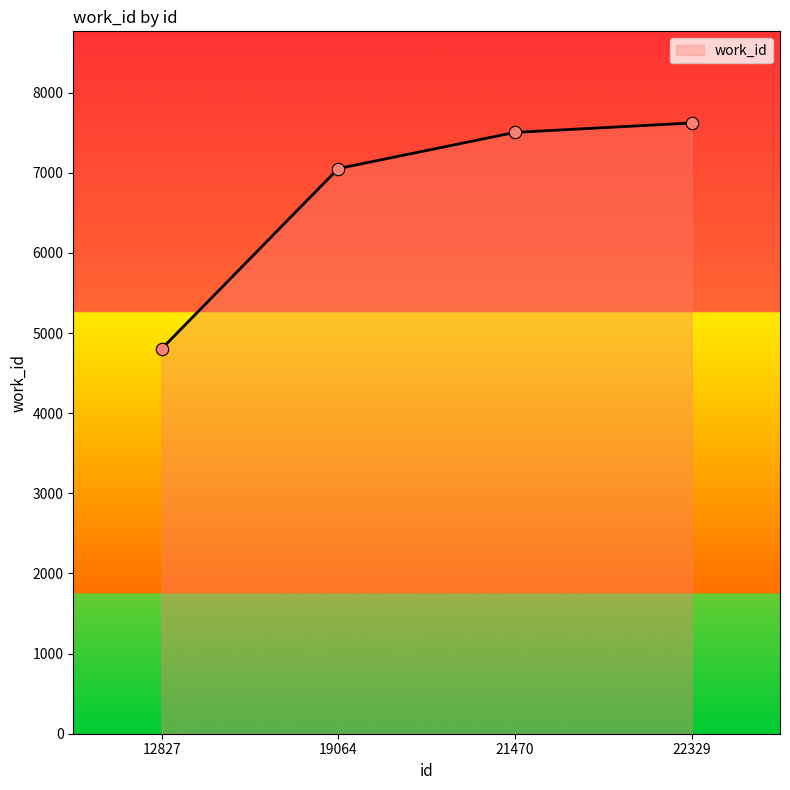

Which has a higher value, 22329 or 19064?

22329